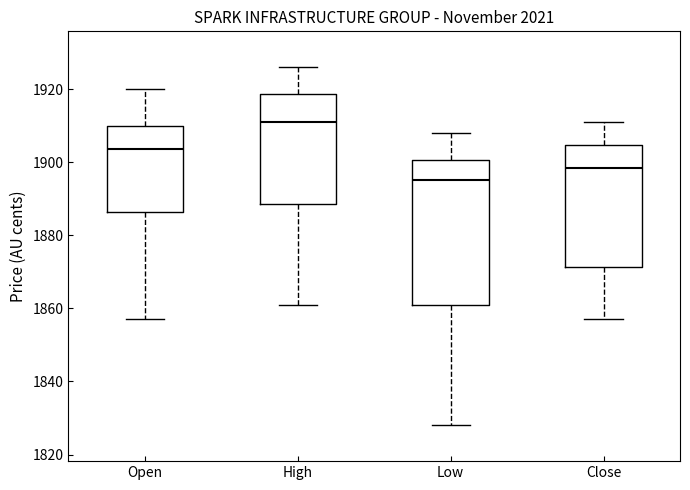

Which box has the lowest median line?

Low